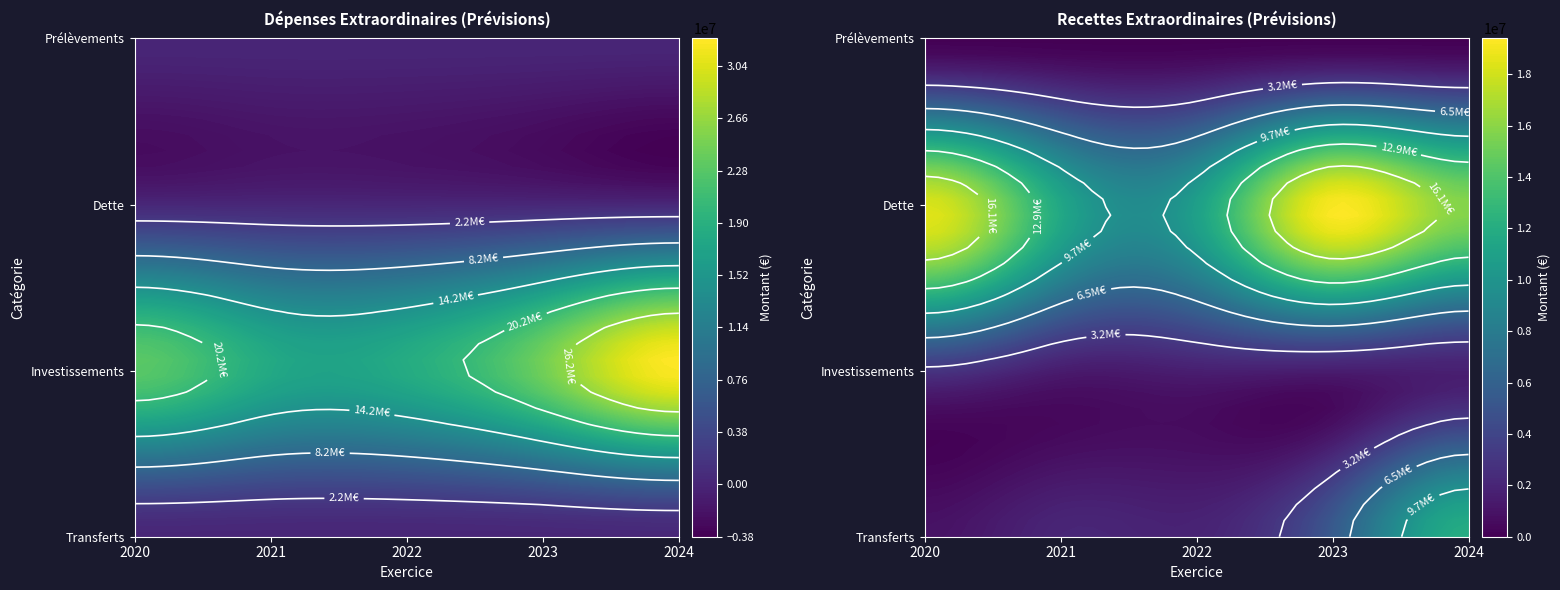

What value does the Dette series have at 2024?

62671.2